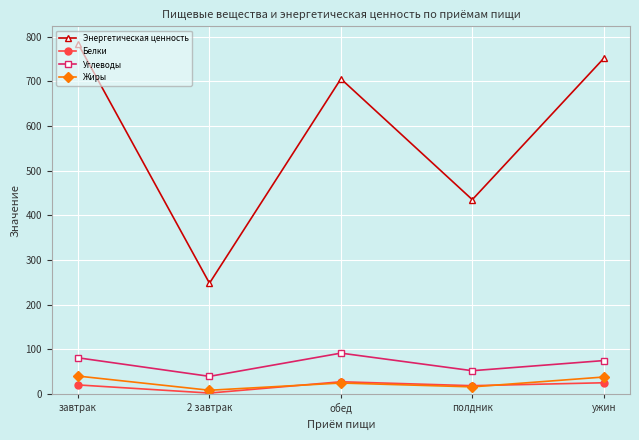

Where is the first local maximum for Жиры?

обед